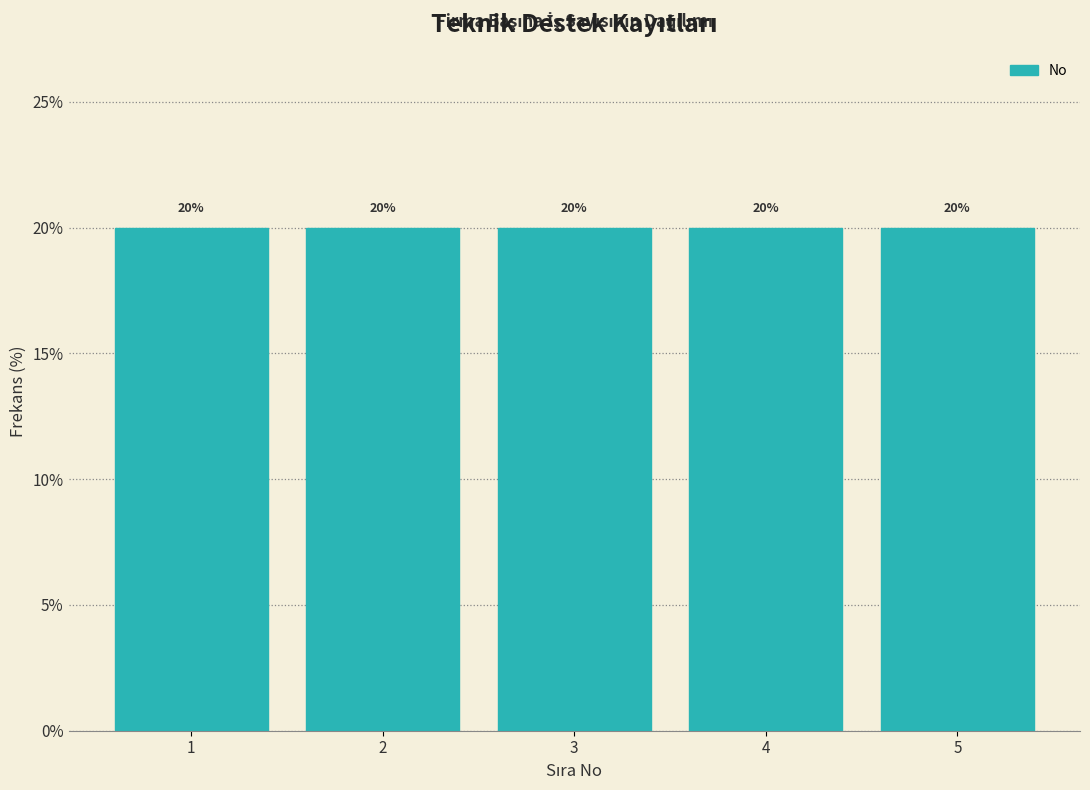

What is the height of the bar covering 1.5 to 2.5 on the x-axis?

20